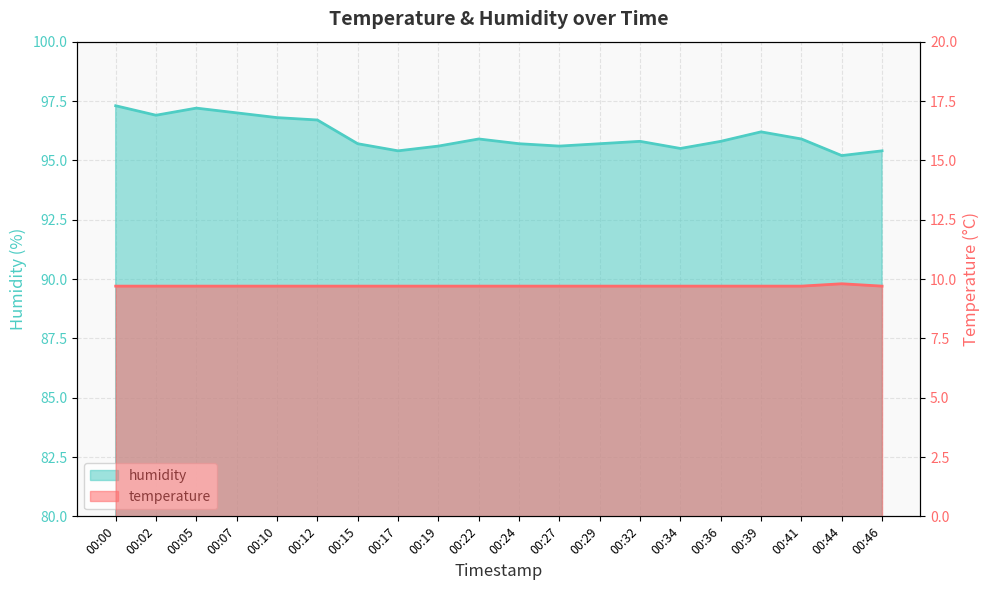

What is the difference between the maximum and minimum values in the humidity series?

2.1